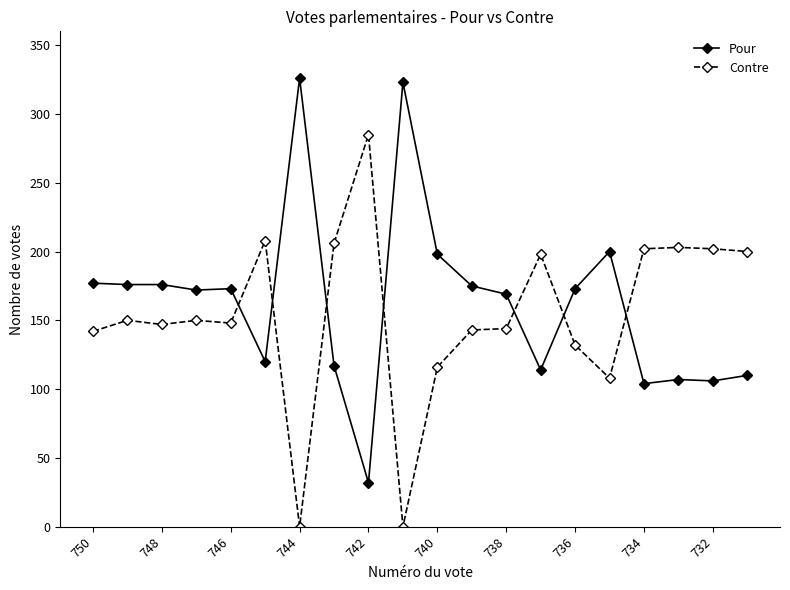

What is the value of the Pour point at the 8th from the left?

117